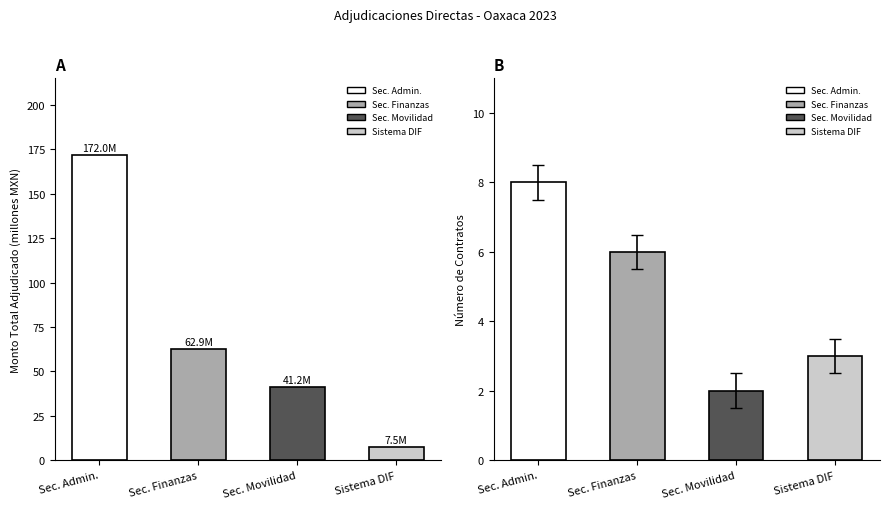

Which series has the largest range (max minus min)?

Monto Total (MXN millones)